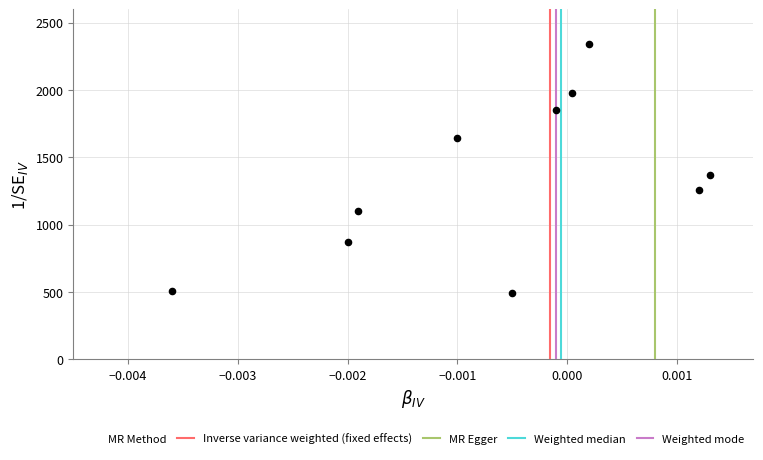

What Y value in the scatter plot is closest to 1415?

1370